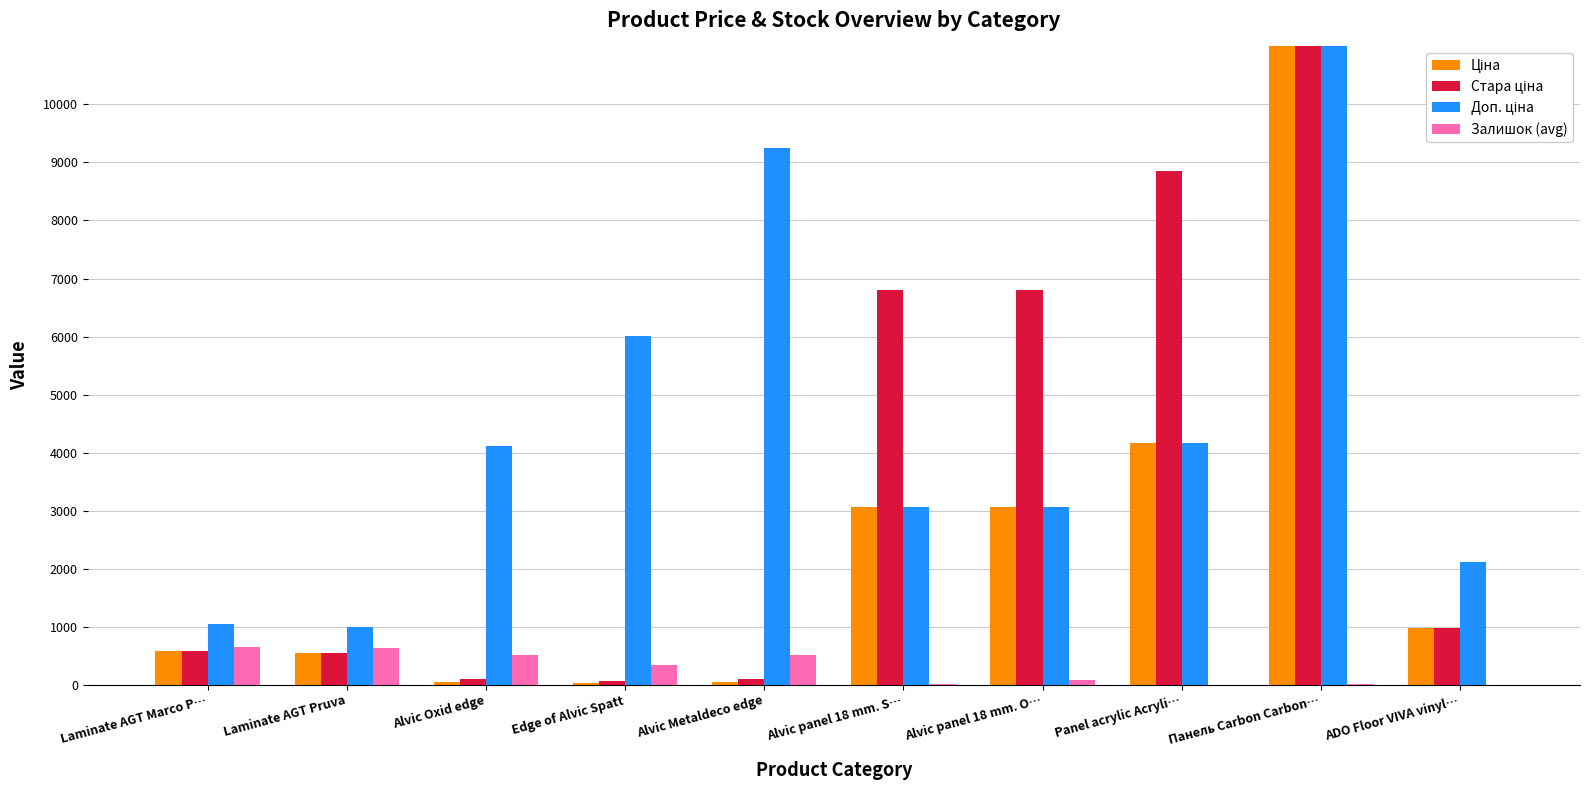

At how many categories does at least one series exceed 9948?

1